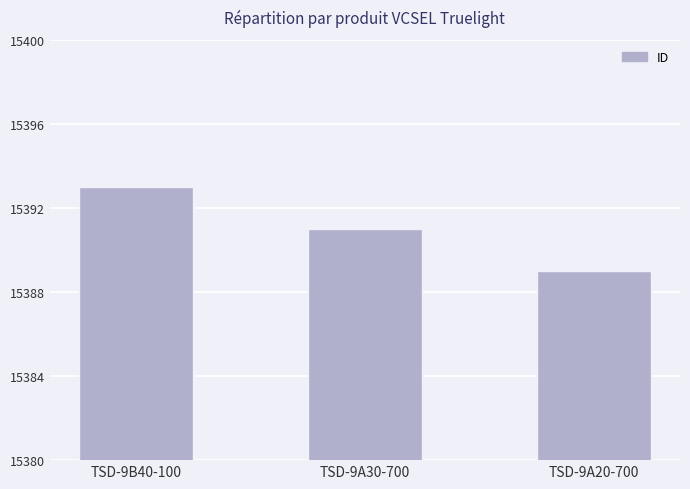

List the labels in order of value, largest first.

TSD-9B40-100, TSD-9A30-700, TSD-9A20-700